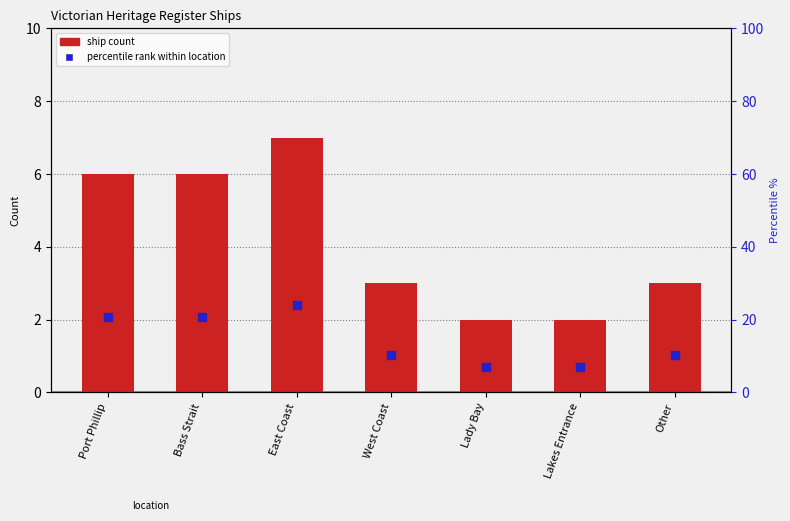

Which series has the largest total across all categories?

percentile rank within location